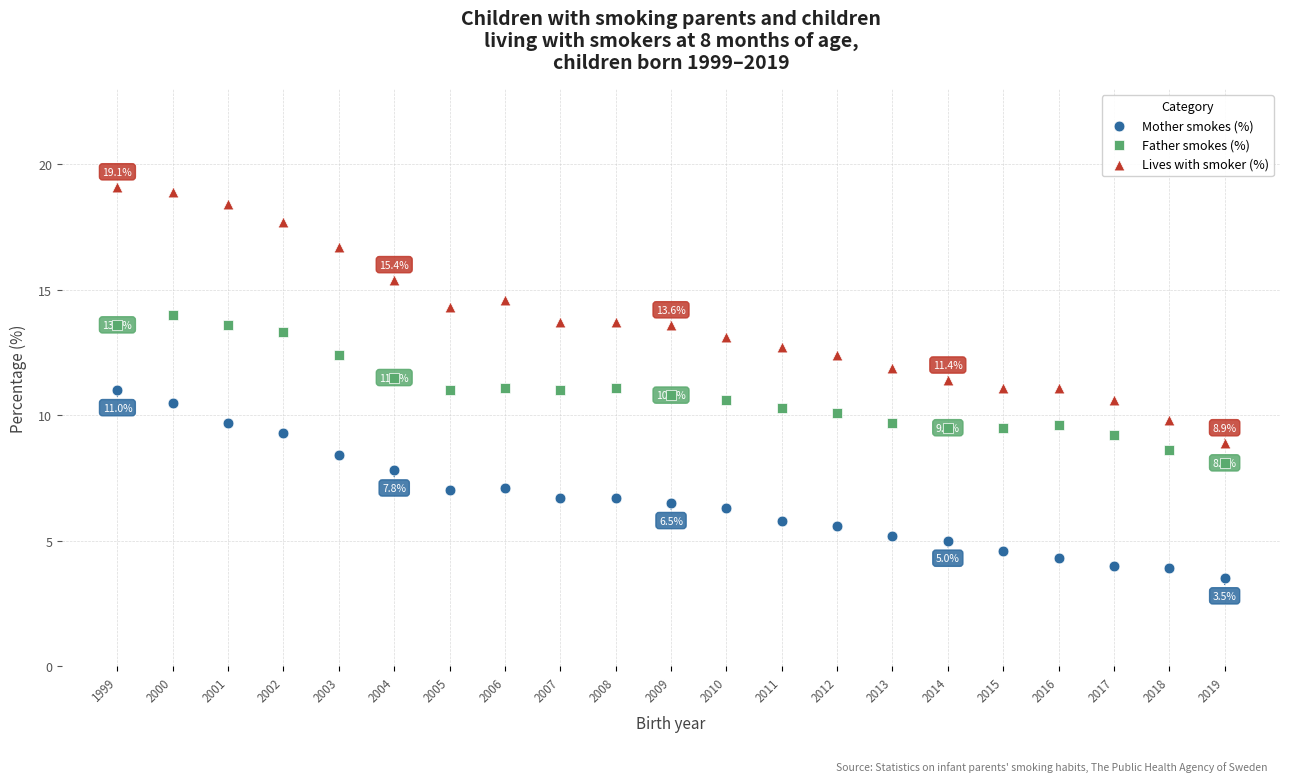

Across all data points, what is the range of X values (max minus min)?

20.0